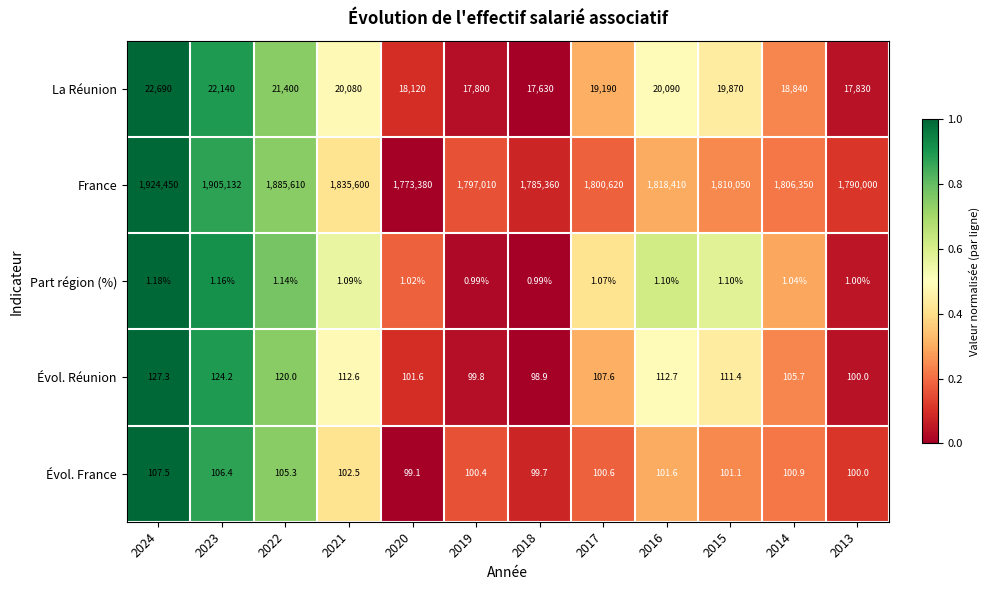

List the series in order of their peak value, lowest first.

Part région (%), Évol. France, Évol. Réunion, La Réunion, France